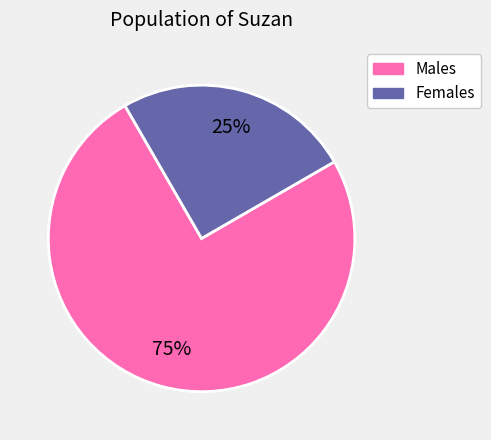

Is there any slice that represents more than half of the pie?

Yes